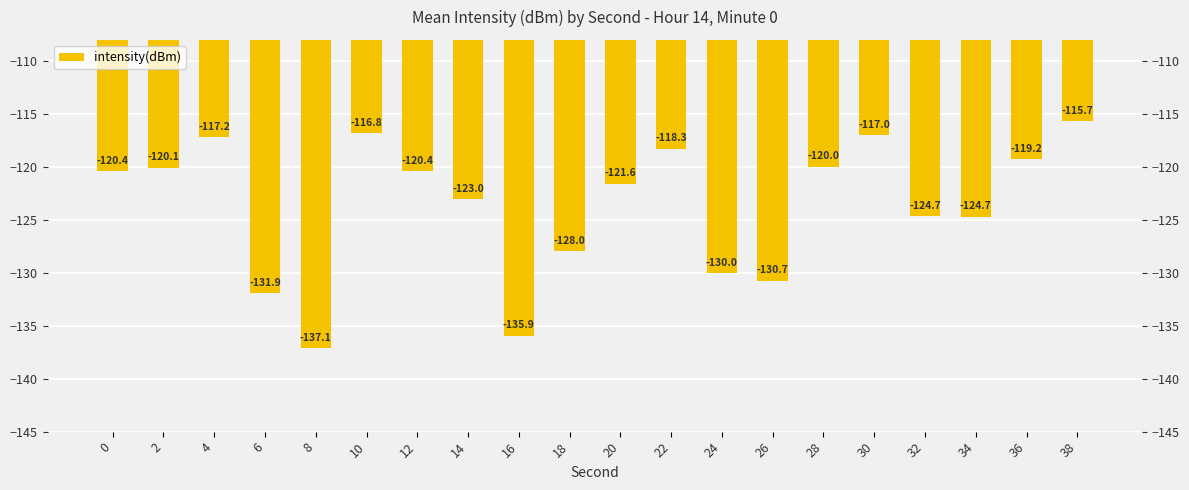

The value at 34 is -124.7. True or false?

True